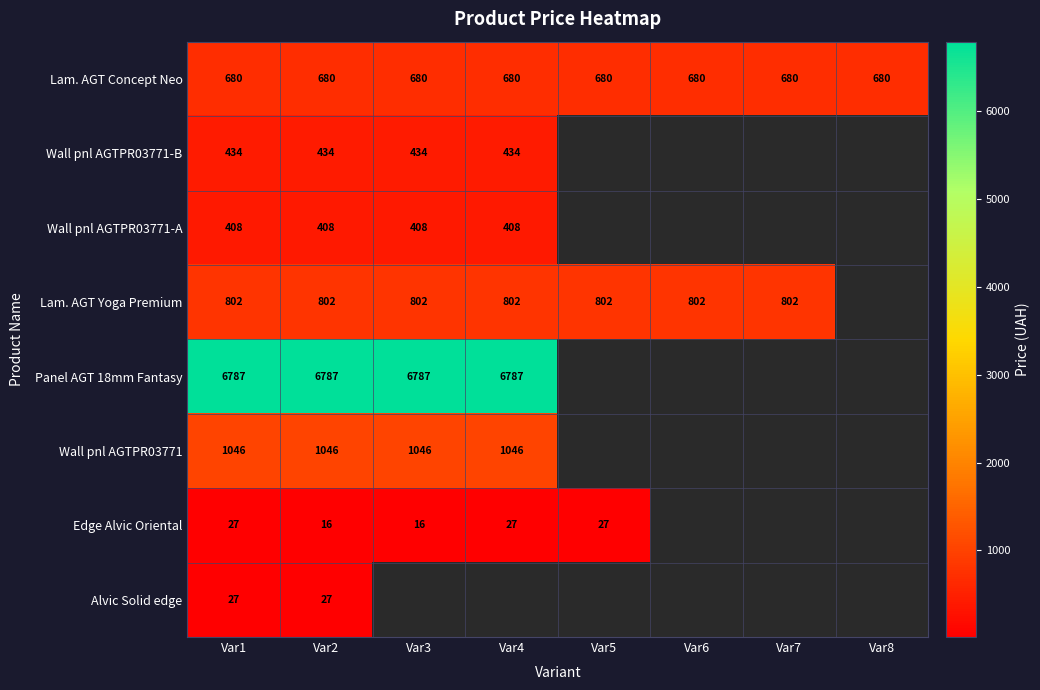

At how many categories does at least one series exceed 5816?

4